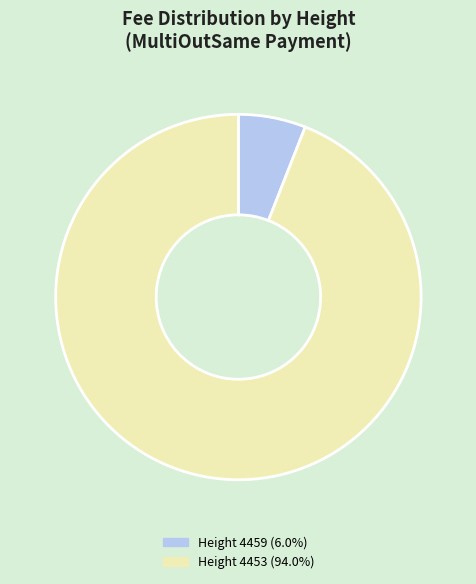

Does Height 4453 (94.0%) represent more than half of the total?

Yes